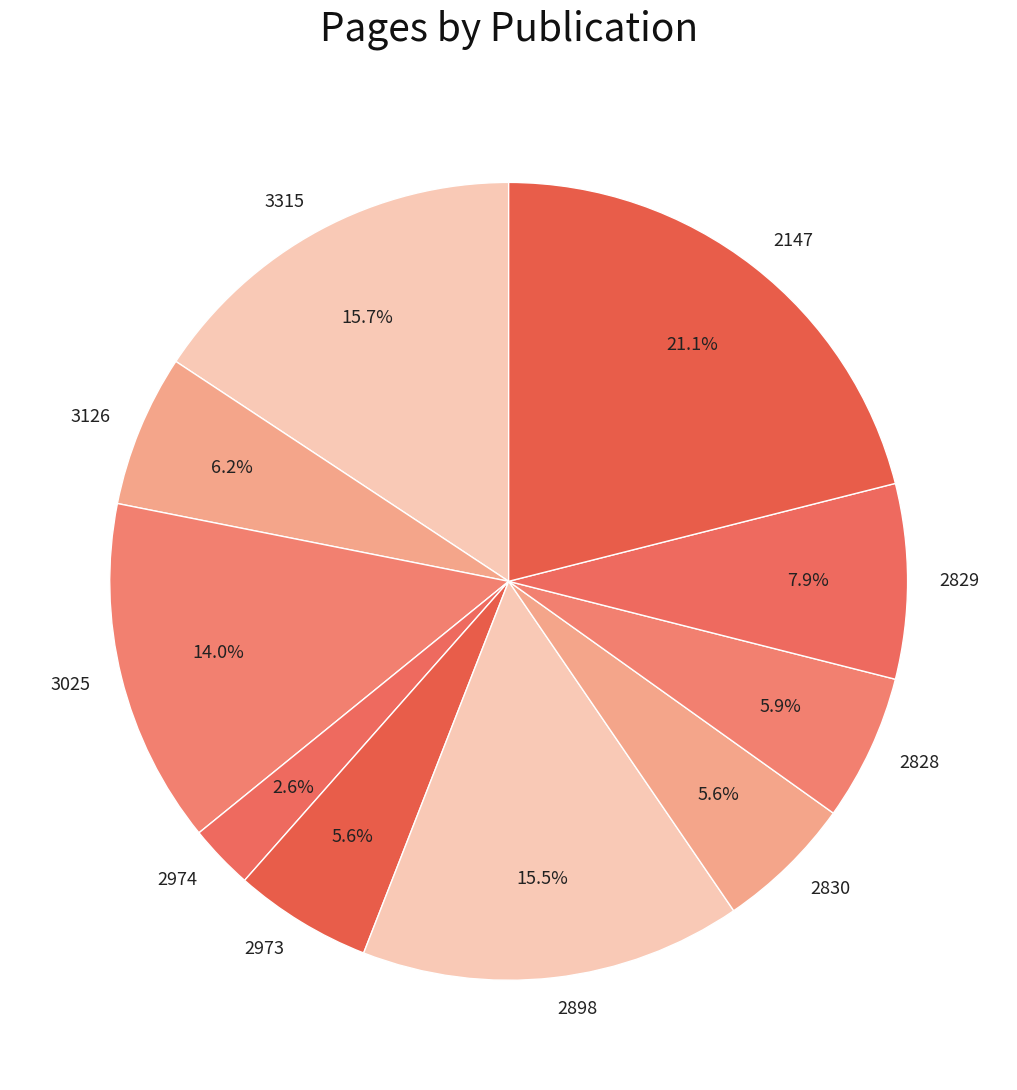

What percentage is the 2828 slice, to the nearest percent?

6%